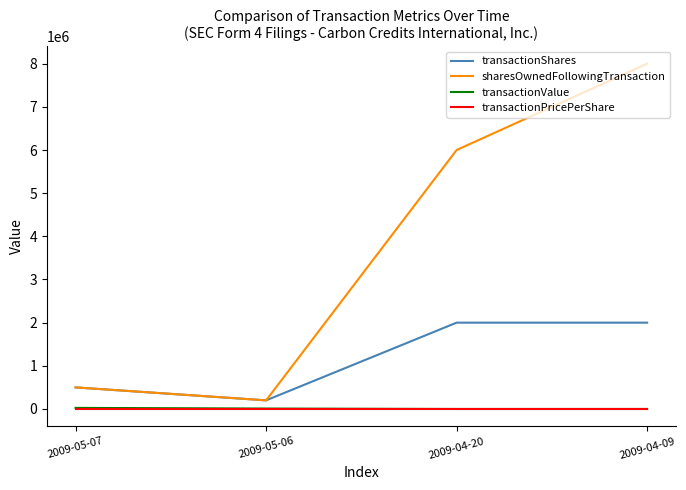

At which label does transactionShares reach its minimum?

2009-05-06